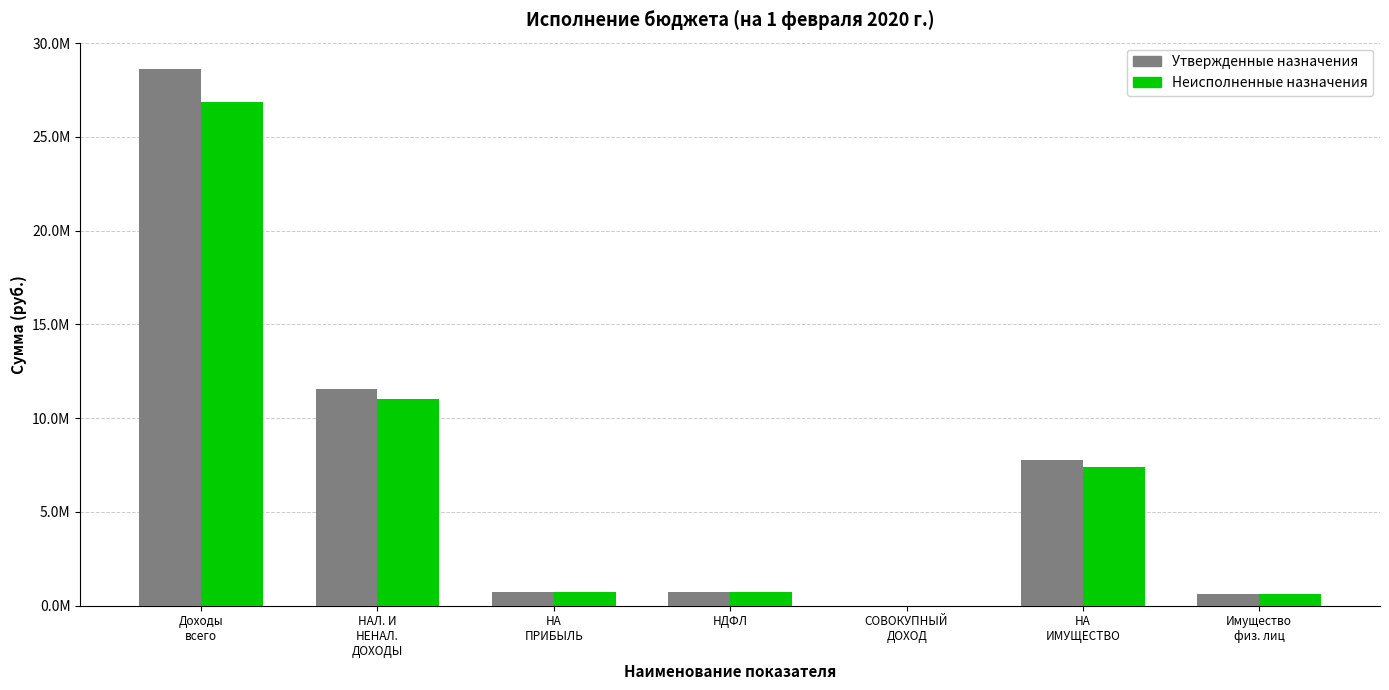

Reading right to left, list all the values displayed in this chart.

Утвержденные назначения: 636000.0	7776000.0	3000.0	735000.0	735000.0	11555893.9	28600000.0
Неисполненные назначения: 617892.3	7423769.9	3000.0	705197.9	705197.9	11015749.2	26854140.1